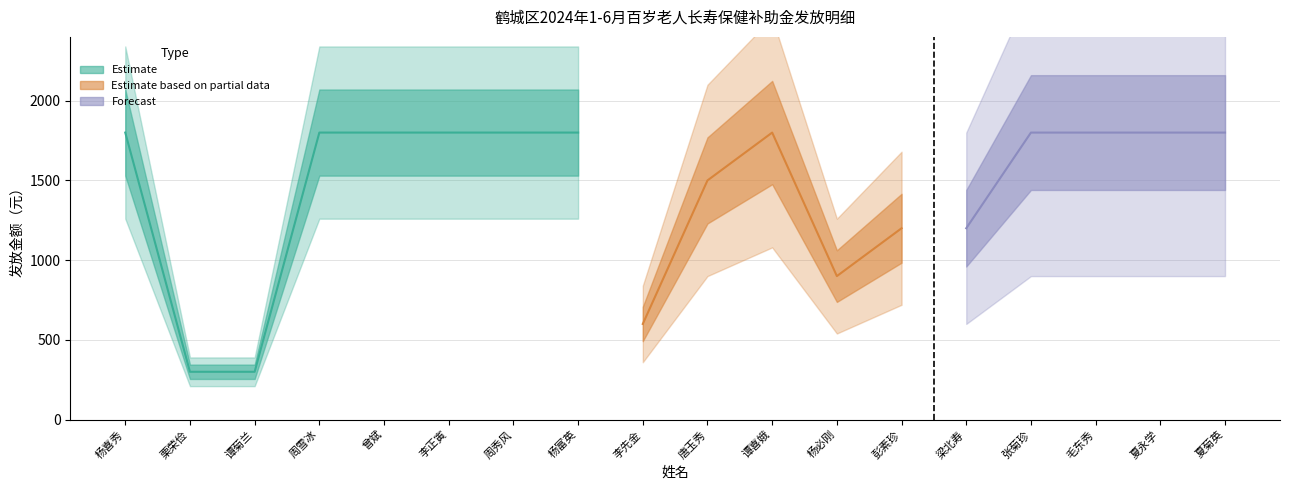

Reading right to left, list all the values displayed in this chart.

1800	1800	1800	1800	1200	1200	900	1800	1500	600	1800	1800	1800	1800	1800	300	300	1800